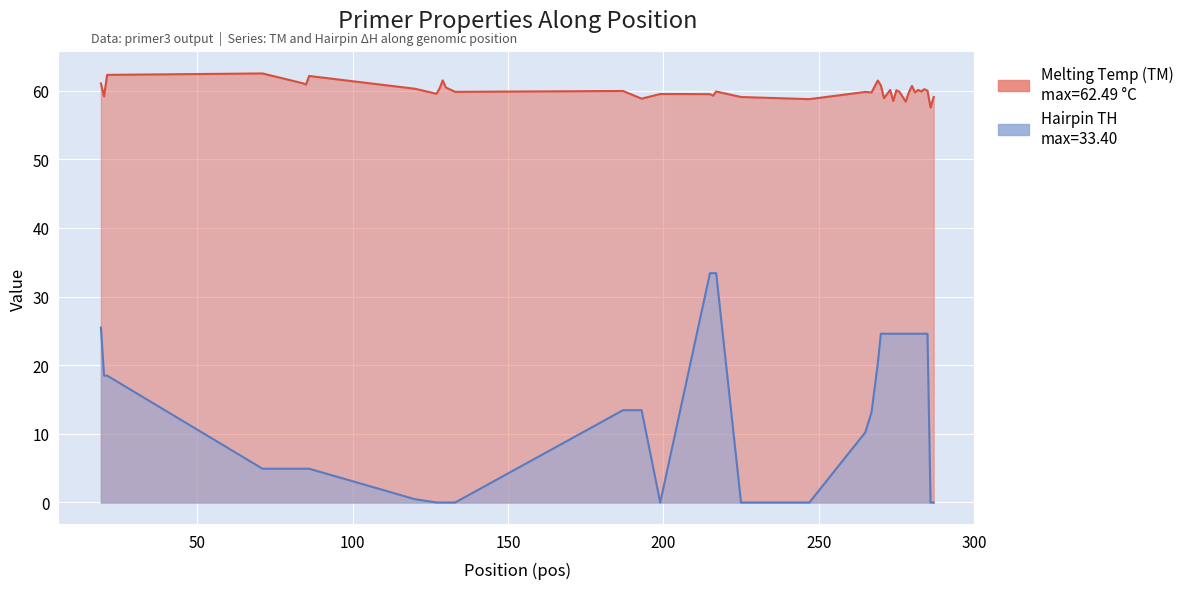

Count the number of data series in this chart.

2